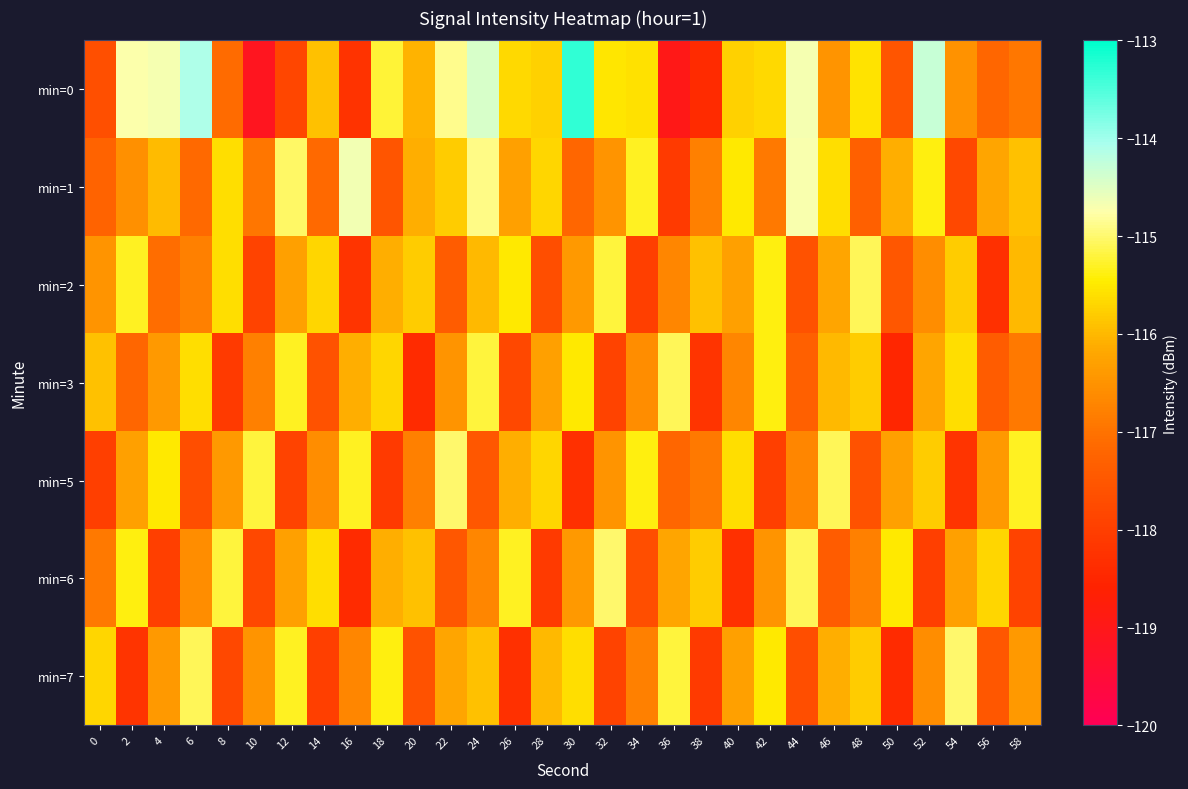

At which category is the sum across all series the highest?

24